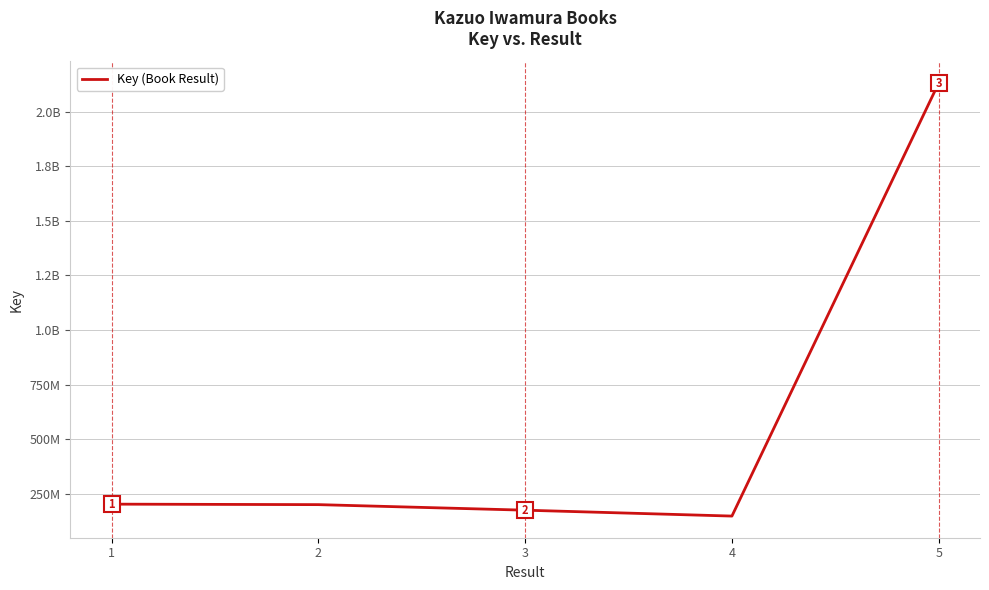

The value at 2 is 124954914. True or false?

False